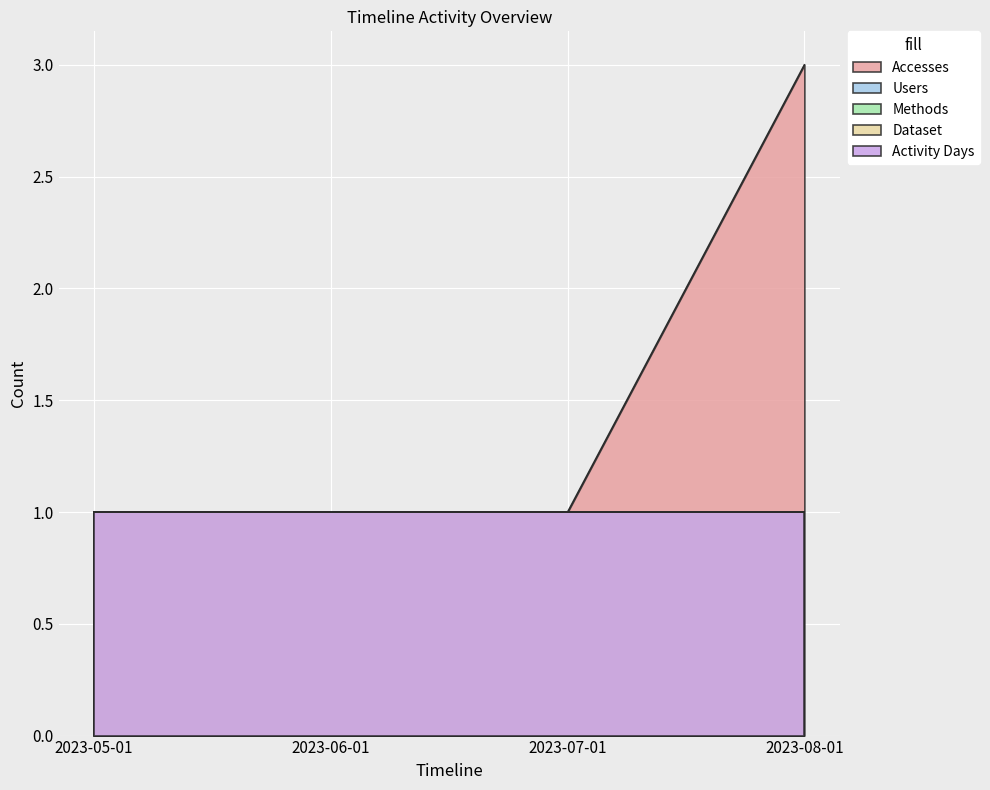

Count the number of data series in this chart.

5